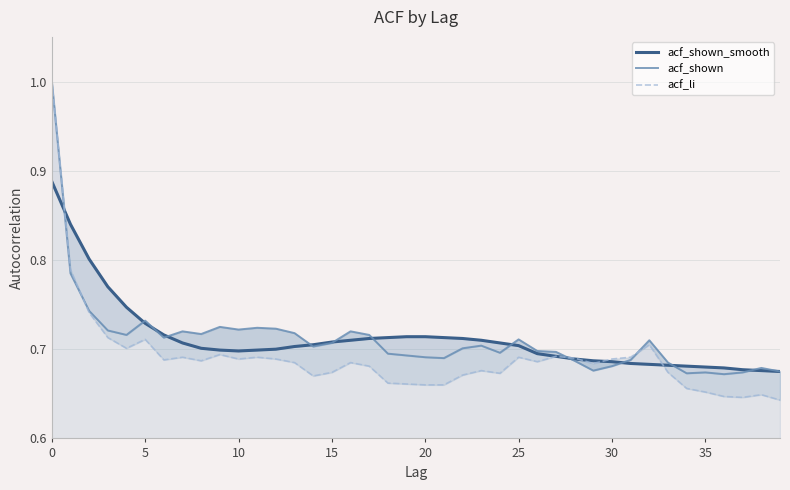

The value of acf_shown at 37 is 0.7. True or false?

True